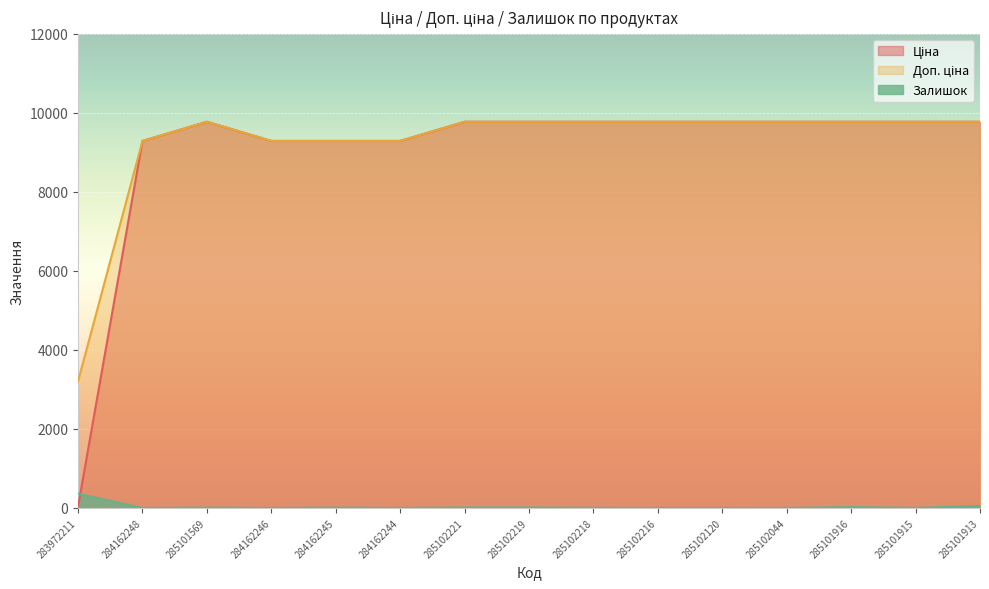

What is the difference between the second highest and second lowest values in the Доп. ціна series?

485.0